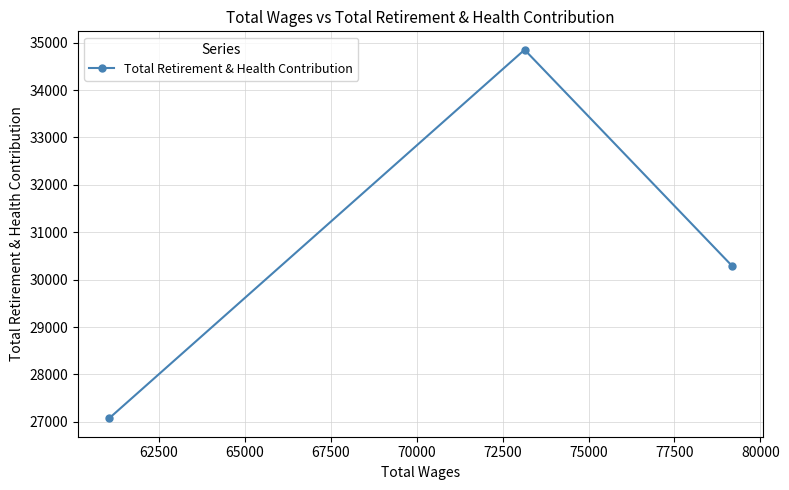

What is the average value?

30739